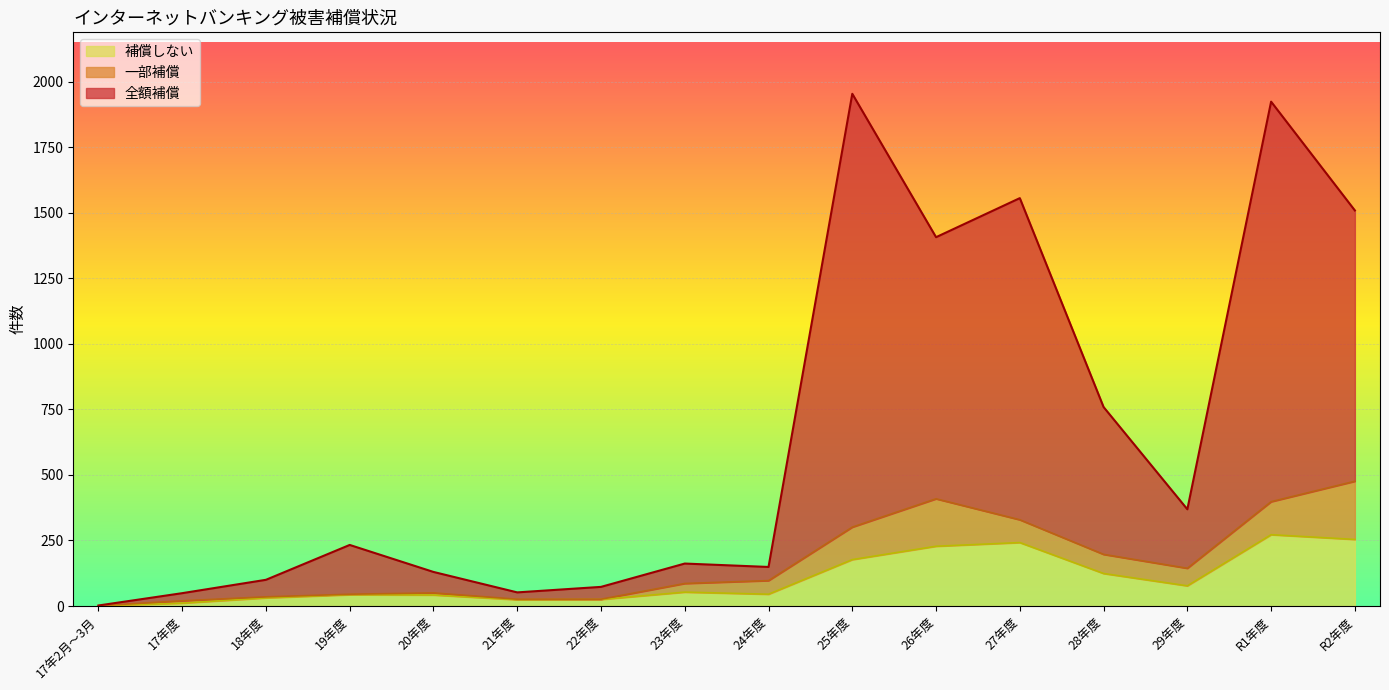

True or false: 全額補償 has more than 0 points higher than both neighbors.

True